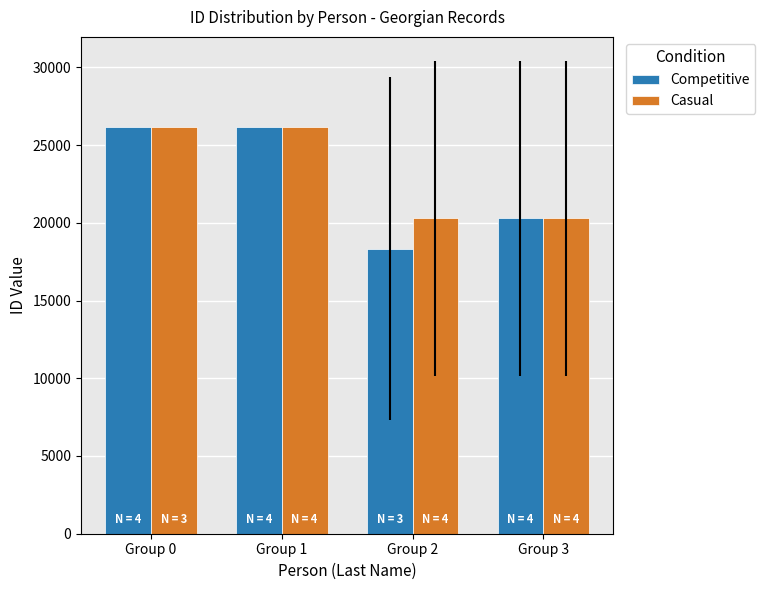

At how many categories does at least one series exceed 19895?

4